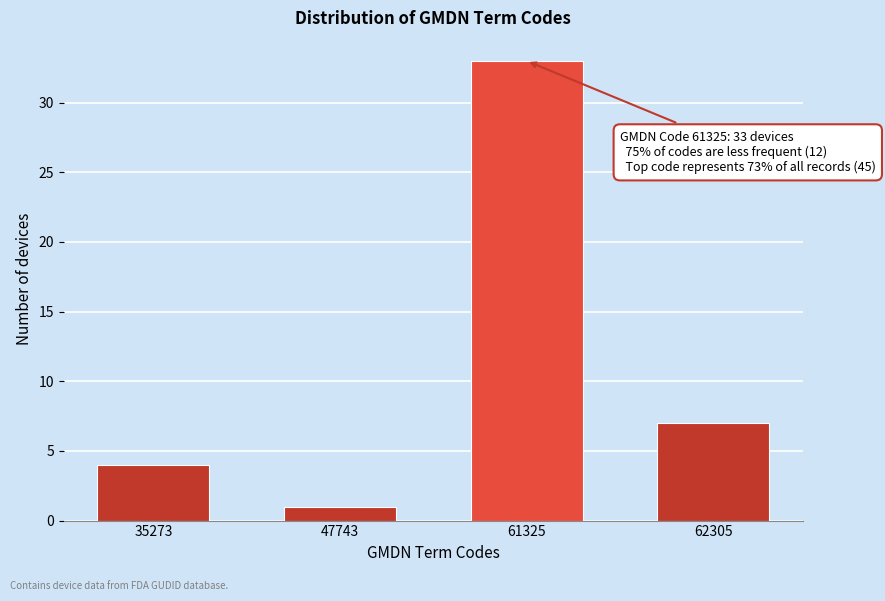

Reading left to right, extract all data points from this chart.

4	1	33	7